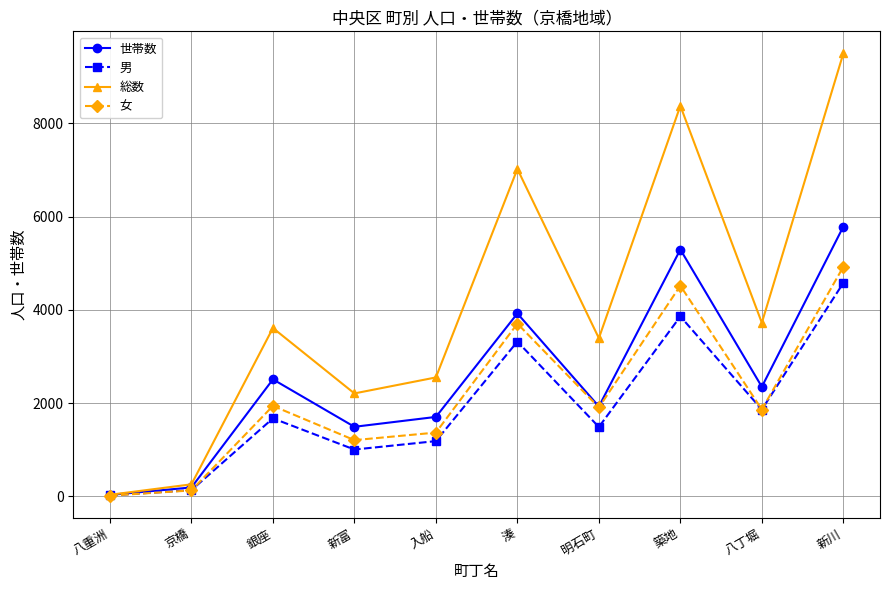

True or false: 総数 has more than 1 interior local peaks.

True